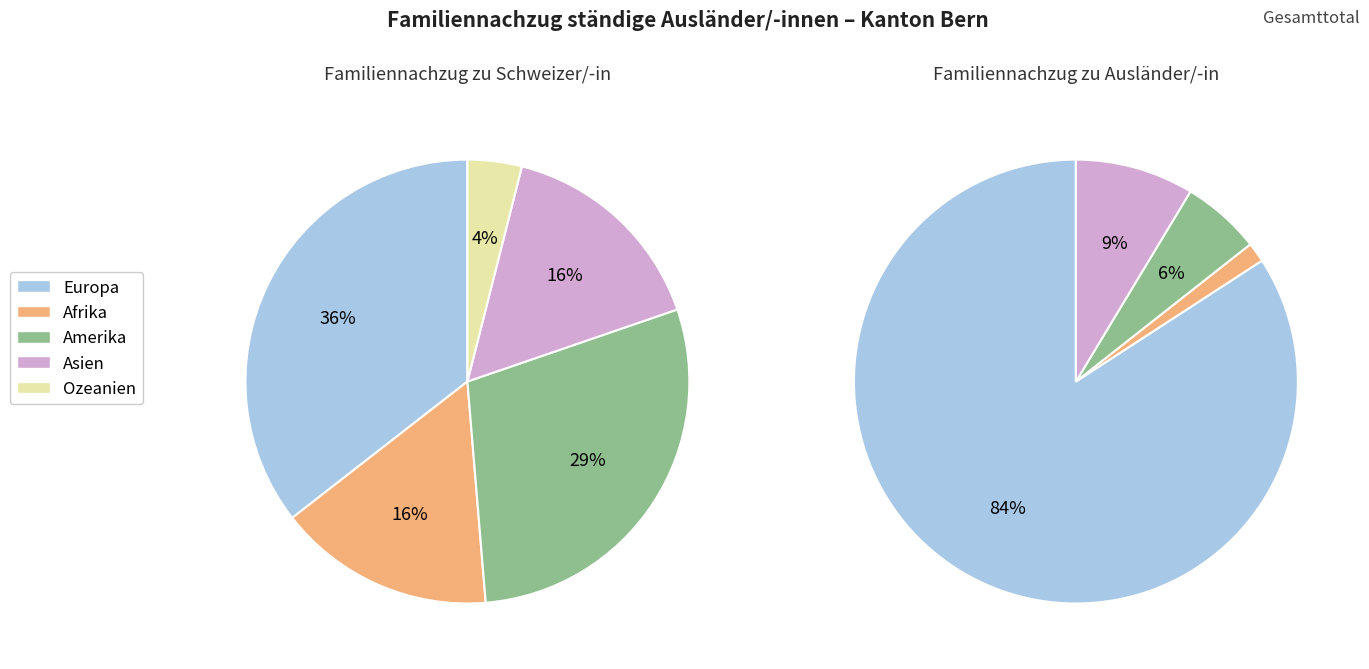

What is the change in value from Asien to Ozeanien?

-21